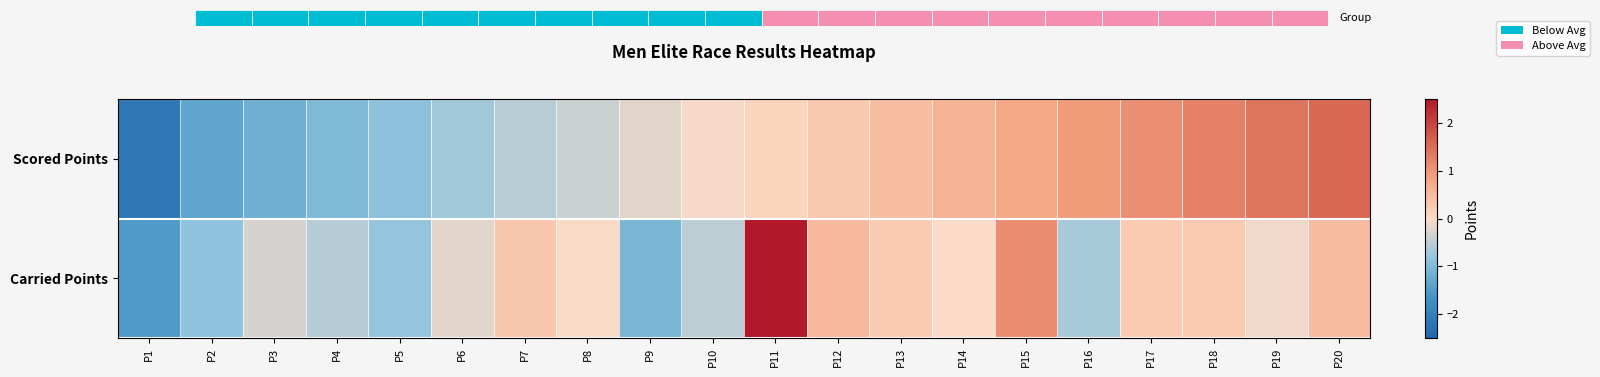

What is the highest value of the Carried Points series?

3.5